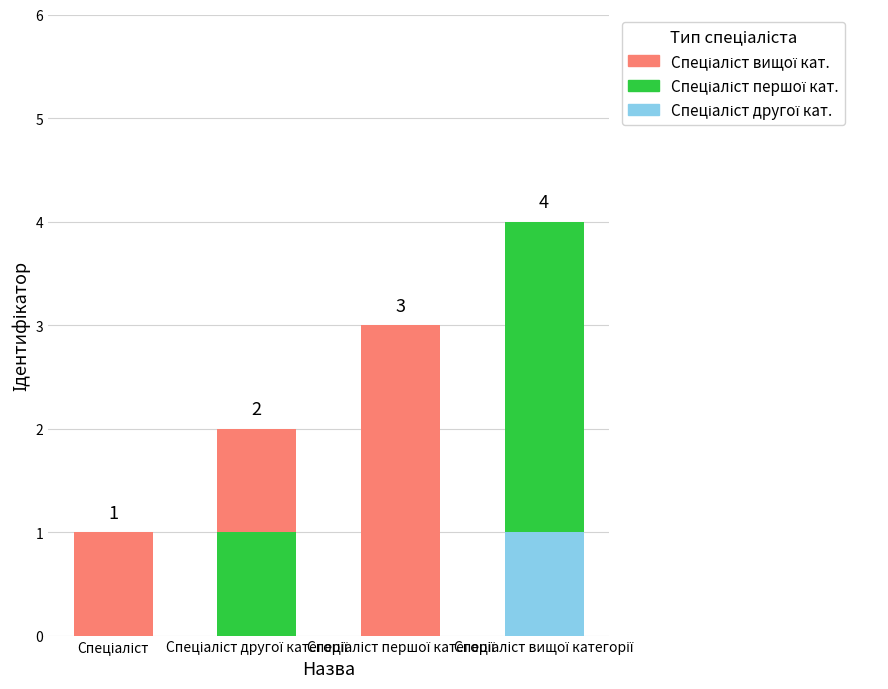

Count the number of data series in this chart.

3